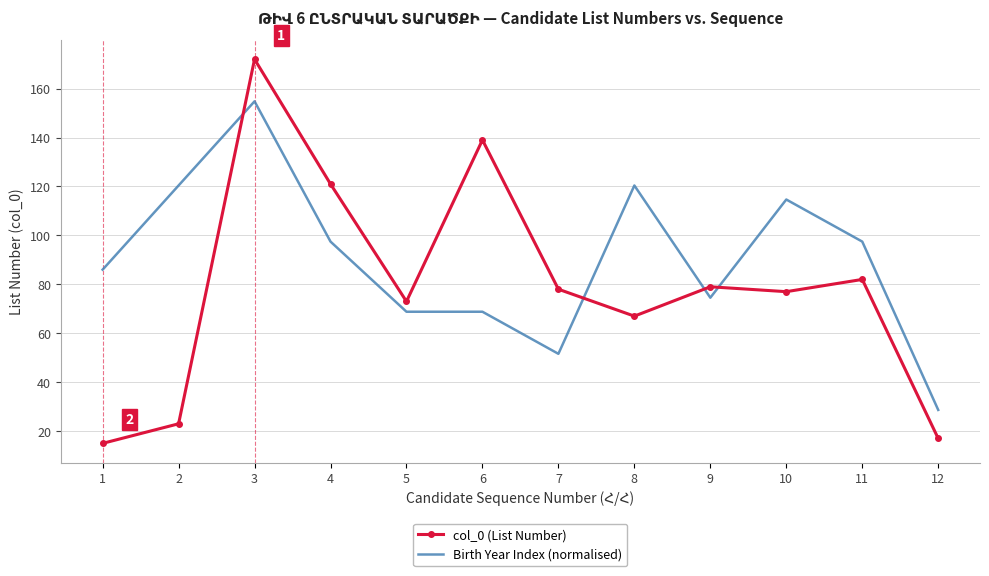

In col_0 (List Number), how many points are higher than both neighbors (excluding endpoints)?

4